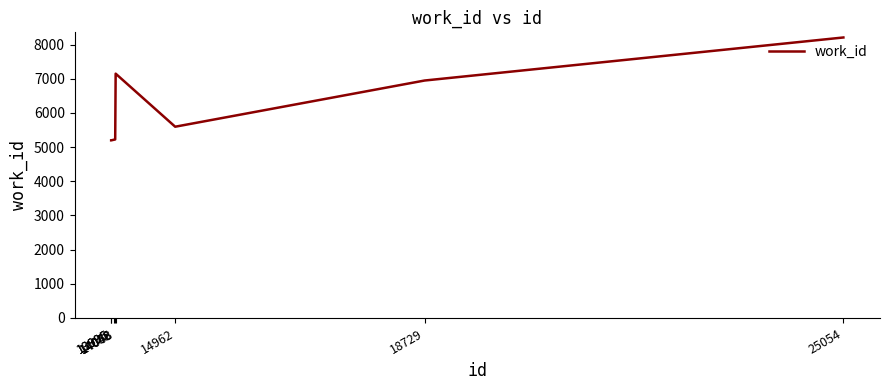

True or false: the data shows 1799 at 14962.

False